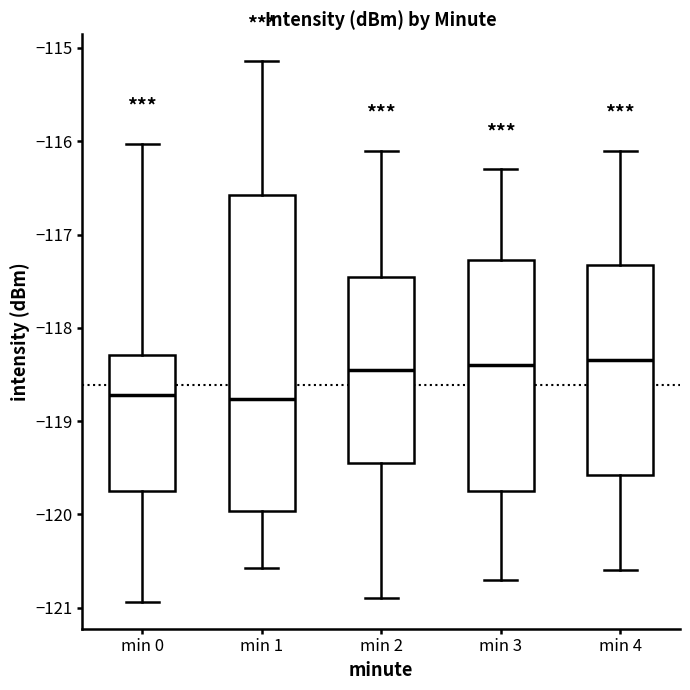

Which box is the tallest, from its lower edge to its upper edge?

min 1